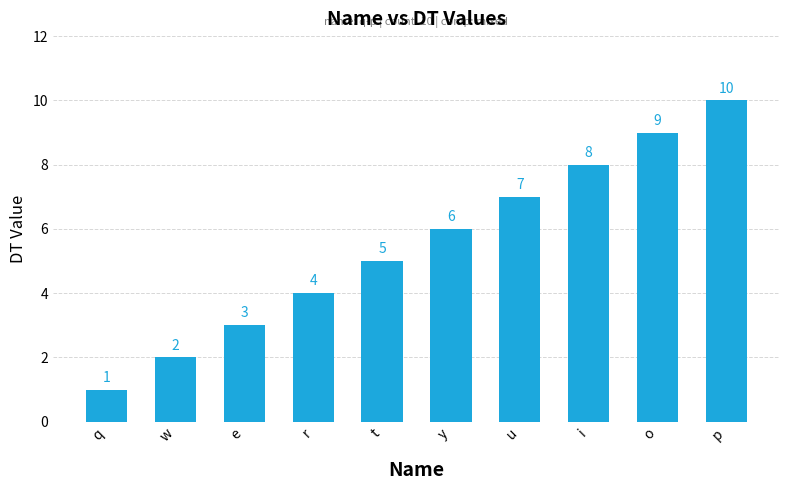

At which category does the chart reach its minimum across all series?

q